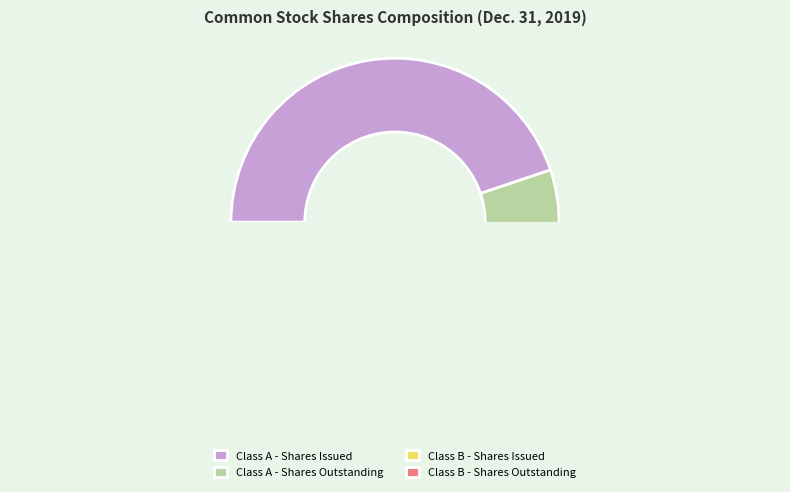

What is the smallest slice in the pie chart?

Class B Common Stock - Shares Issued